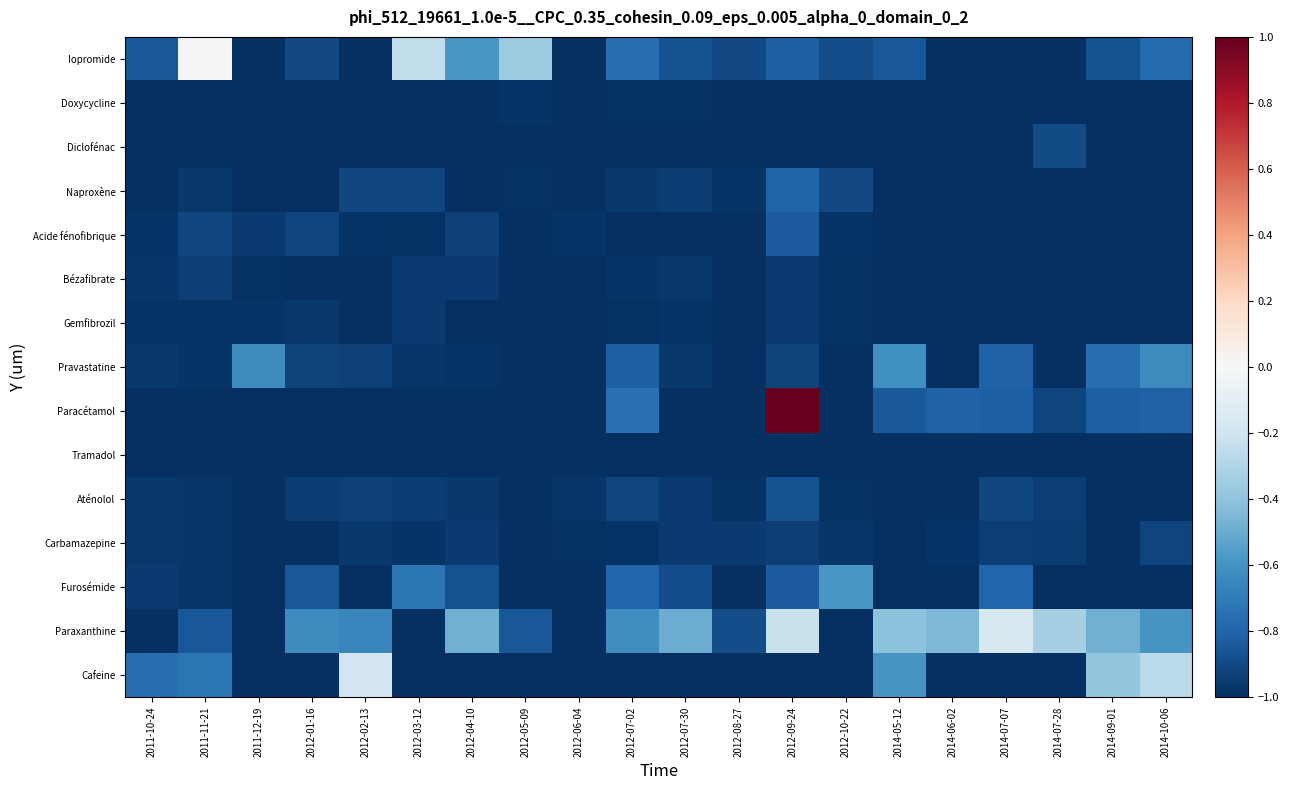

Which series changed the most between 2012-02-13 and 2014-09-01?

Cafeine